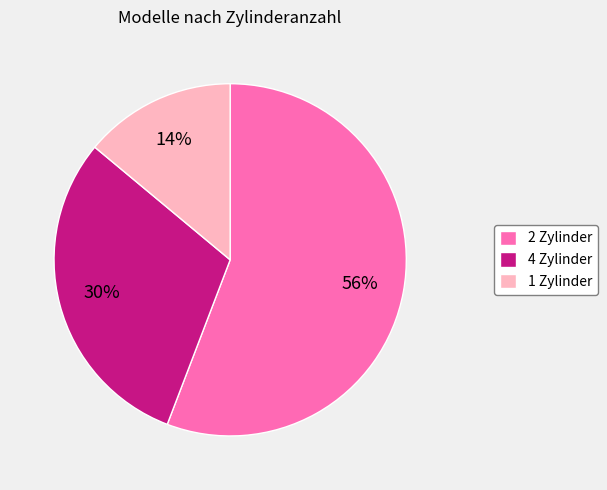

What percentage is the 4 Zylinder slice, to the nearest percent?

30%